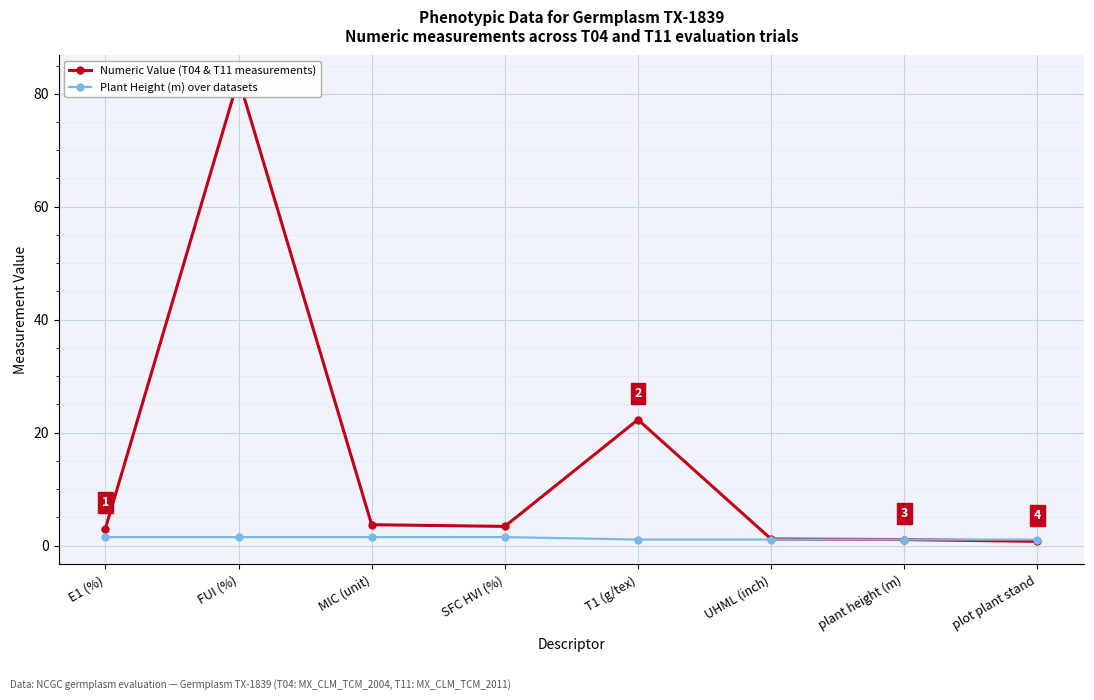

True or false: Numeric Value (T04 & T11 measurements) has more than 1 points higher than both neighbors.

True